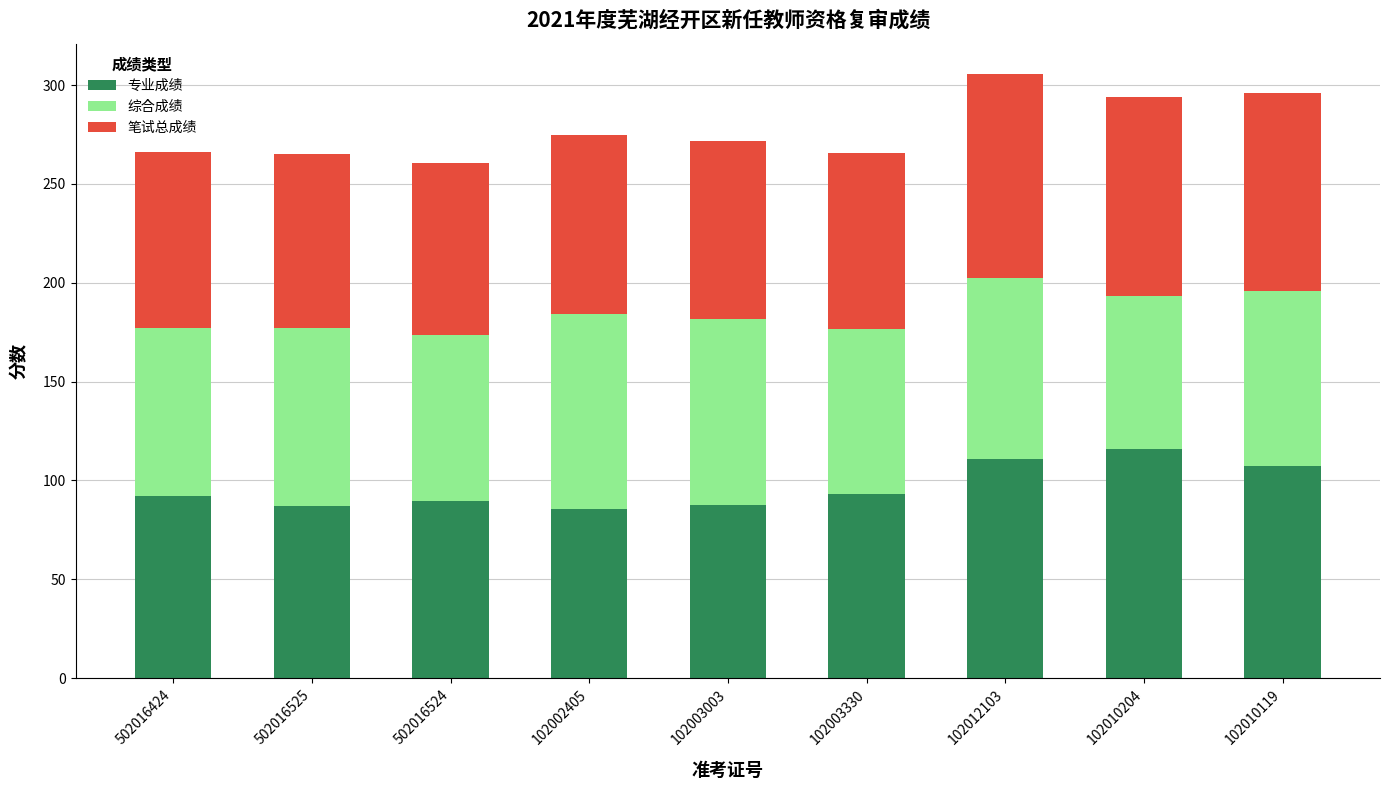

How many series are shown in this chart?

3